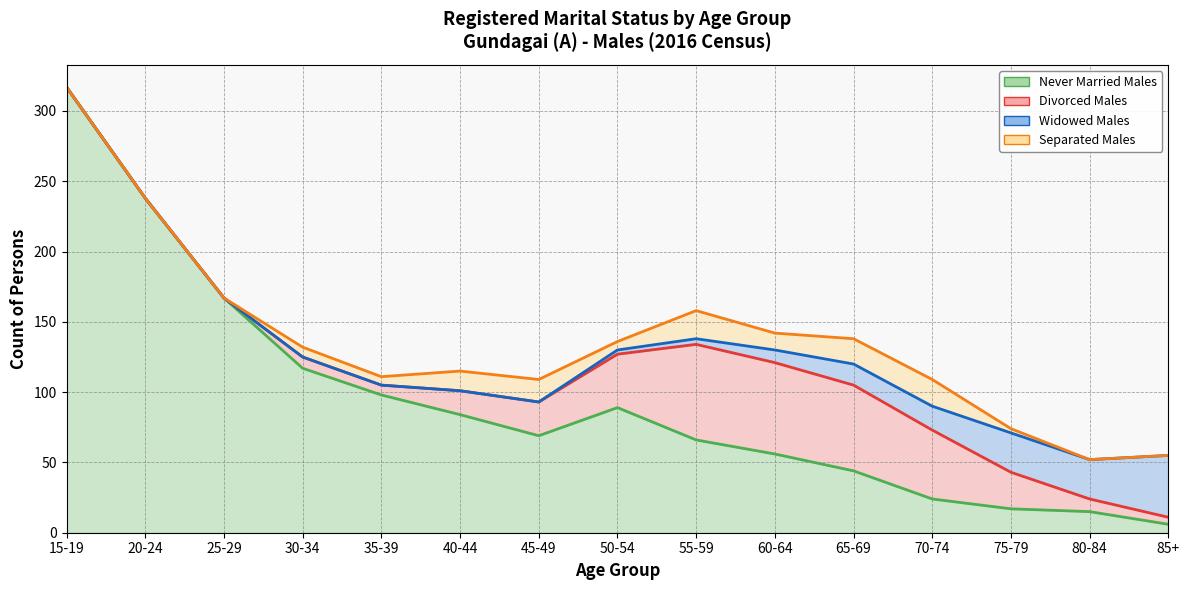

What is the sum of the Separated Males values at 80-84 and 55-59?

20